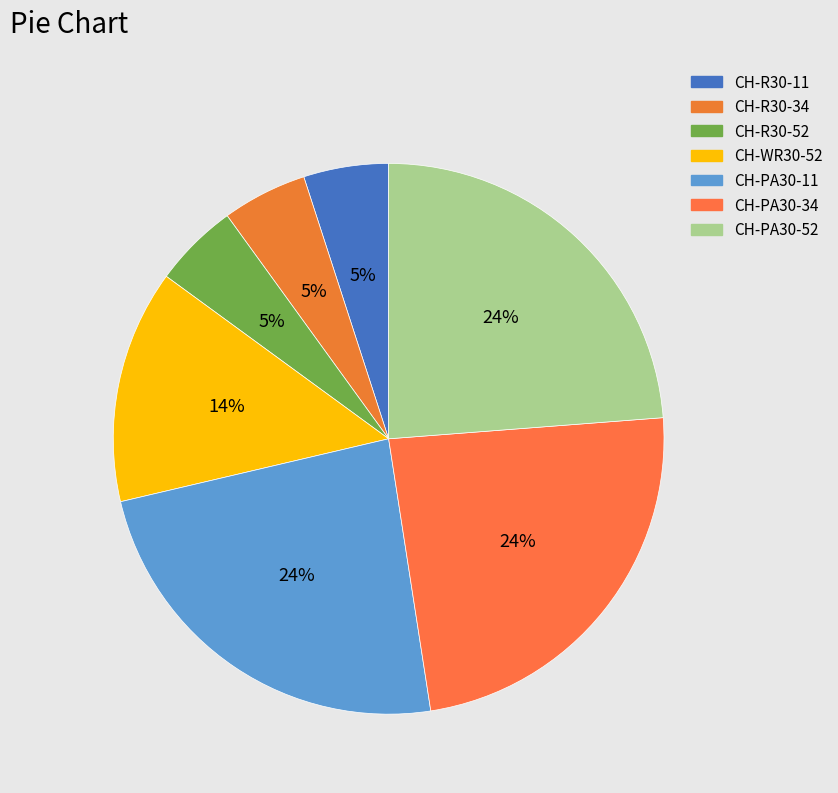

To the nearest percent, what is the combined percentage of CH-PA30-34 and CH-R30-34?

29%